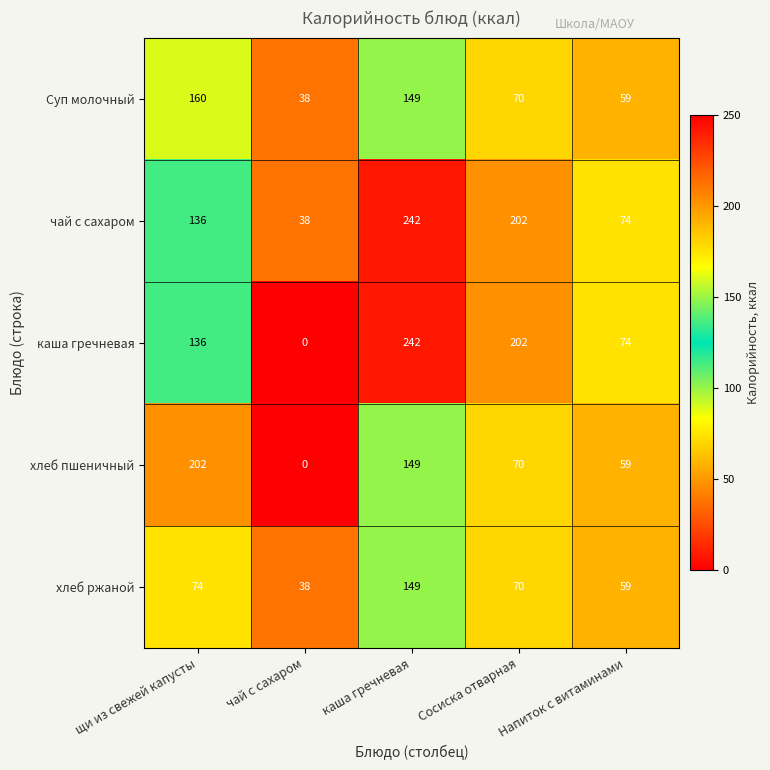

True or false: каша гречневая has a value of -101 at чай с сахаром.

False